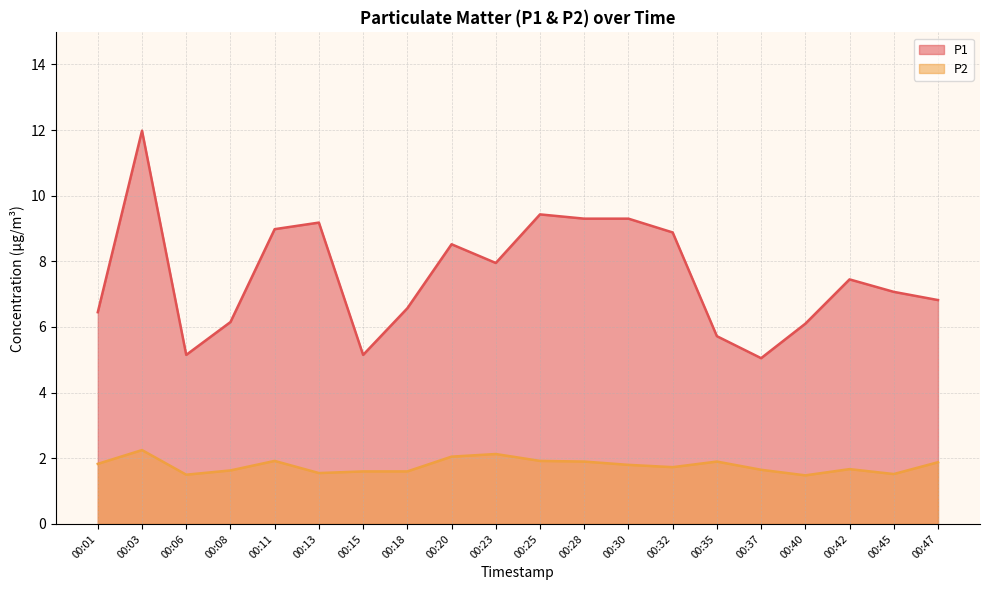

At which category is the sum across all series the highest?

00:03